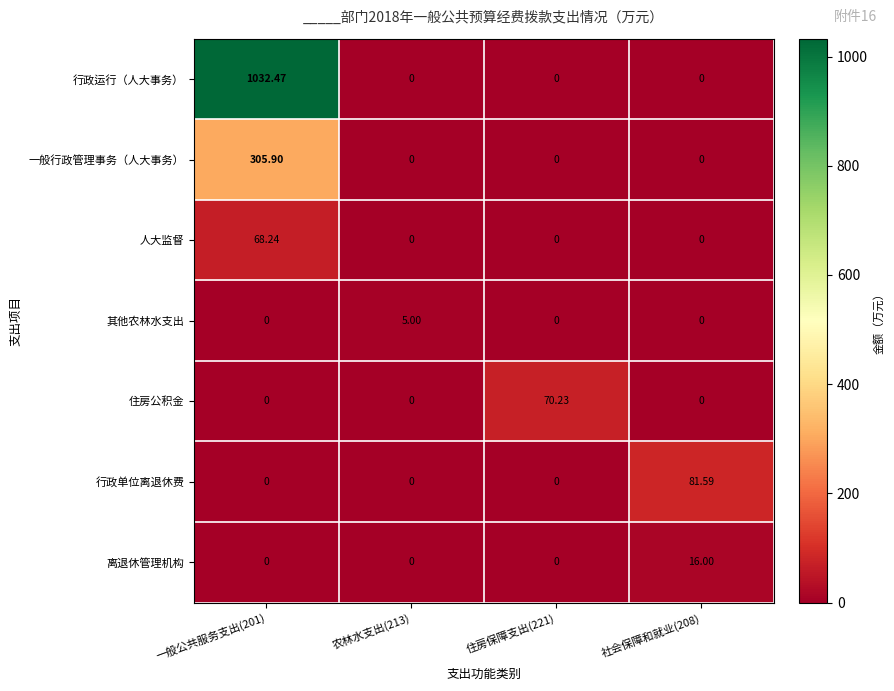

Which series has the widest spread of values?

行政运行（人大事务）